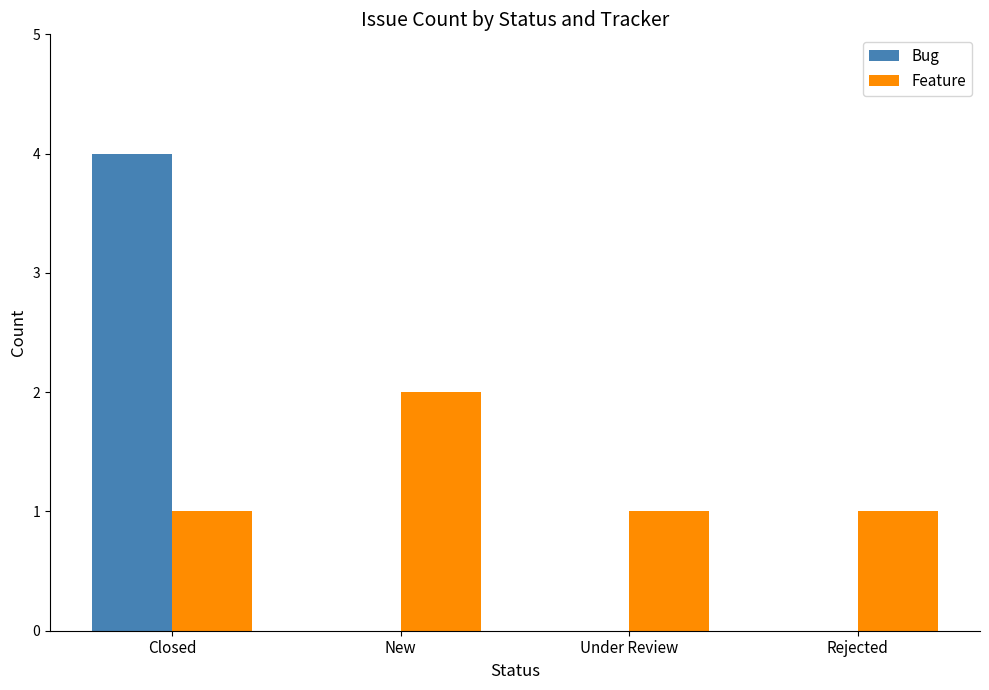

What is the average value of the Feature series?

1